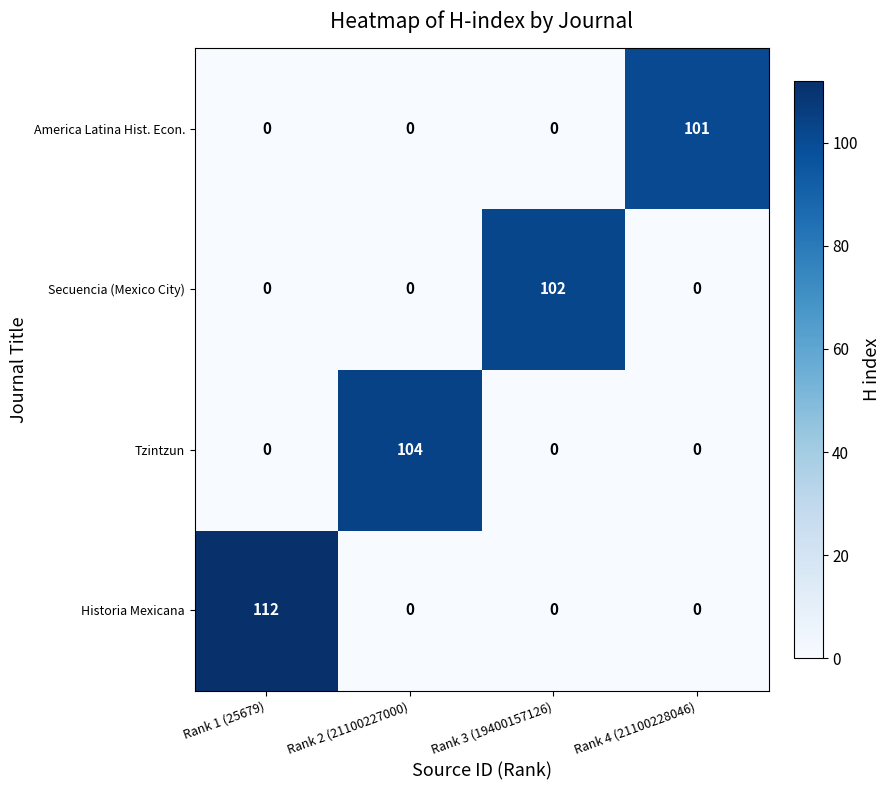

The value of Tzintzun at Rank 4 (21100228046) is 0. True or false?

True